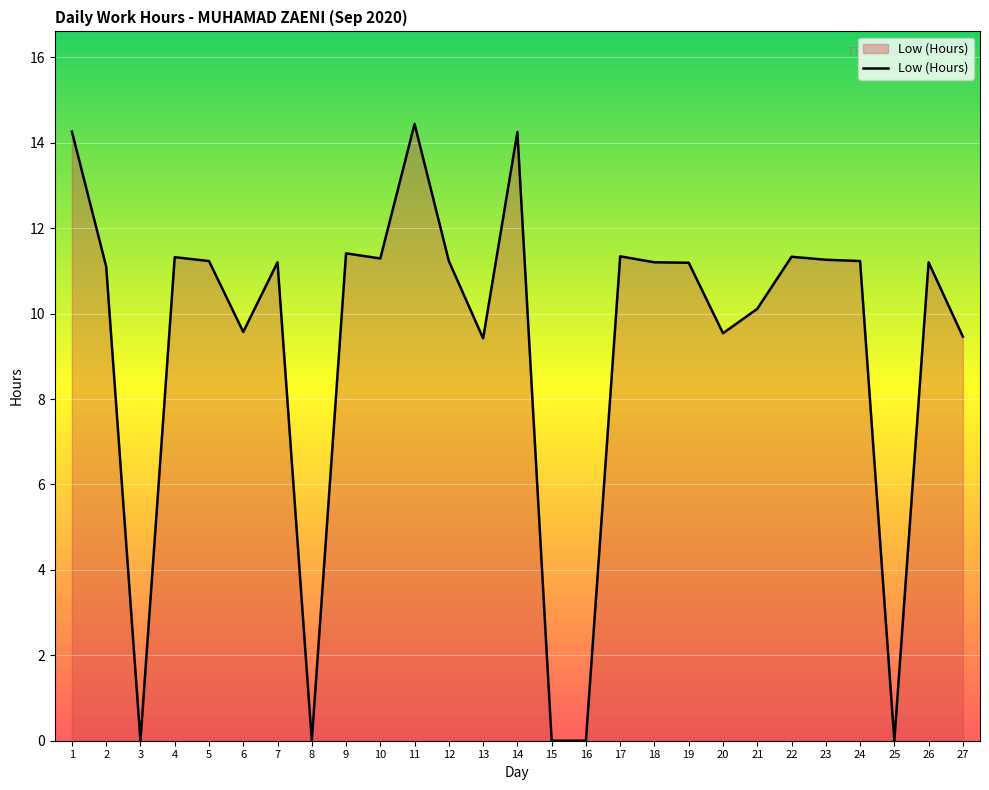

What is the maximum value shown in the chart?

14.4